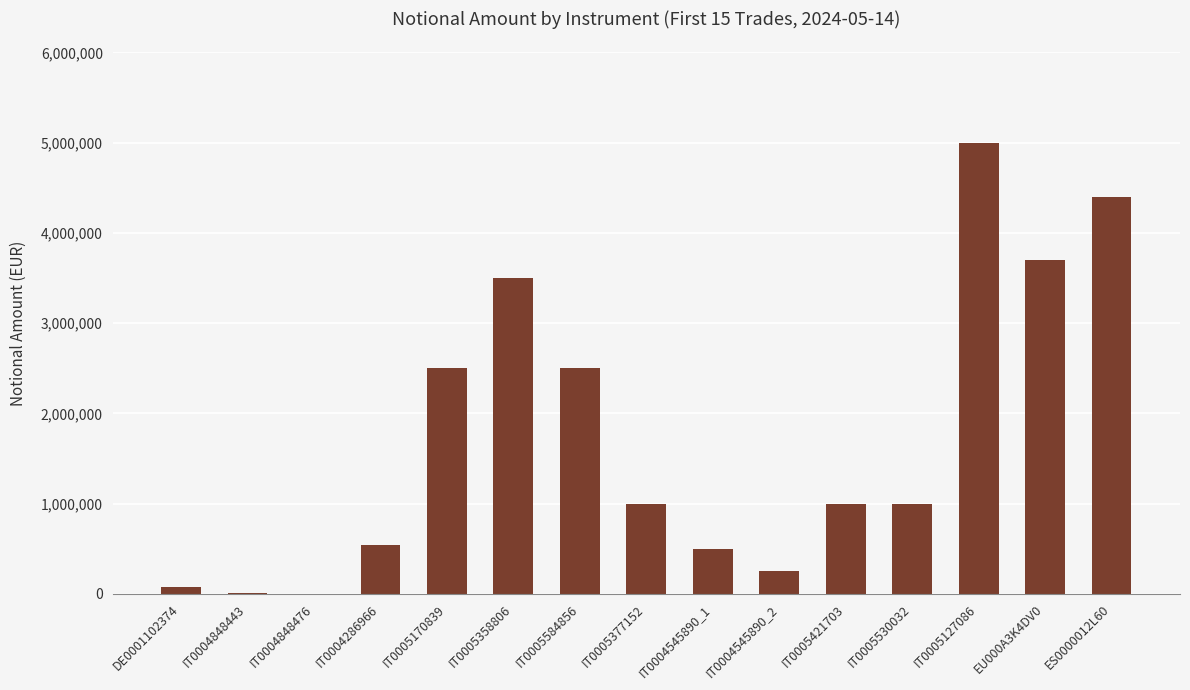

Between ES0000012L60 and IT0005584856, which is larger?

ES0000012L60